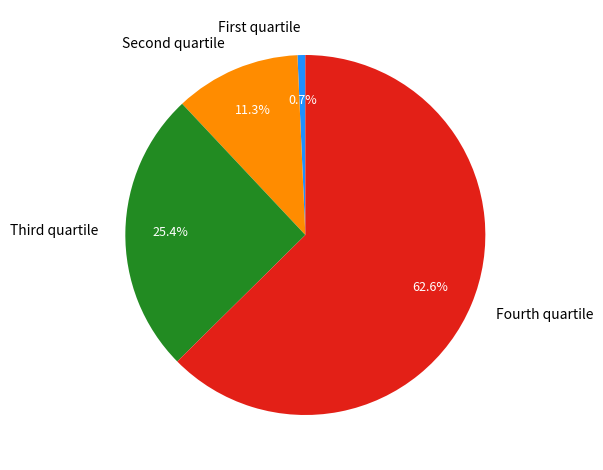

How many segments does this pie chart have?

4